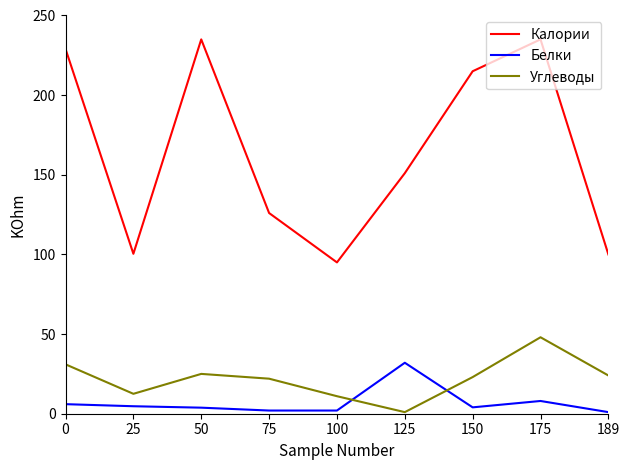

The Калории series shows 66.7 at 25. True or false?

False